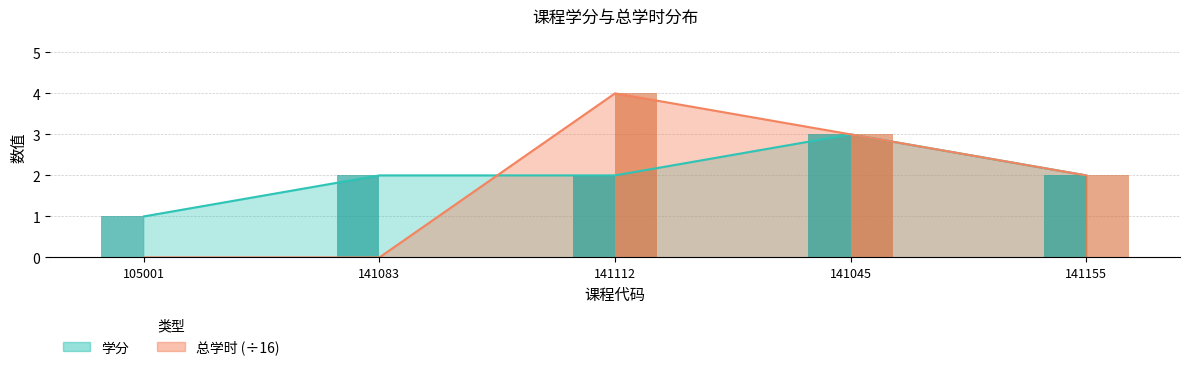

What is the value of the 总学时 bar at the 3rd from the left?

4